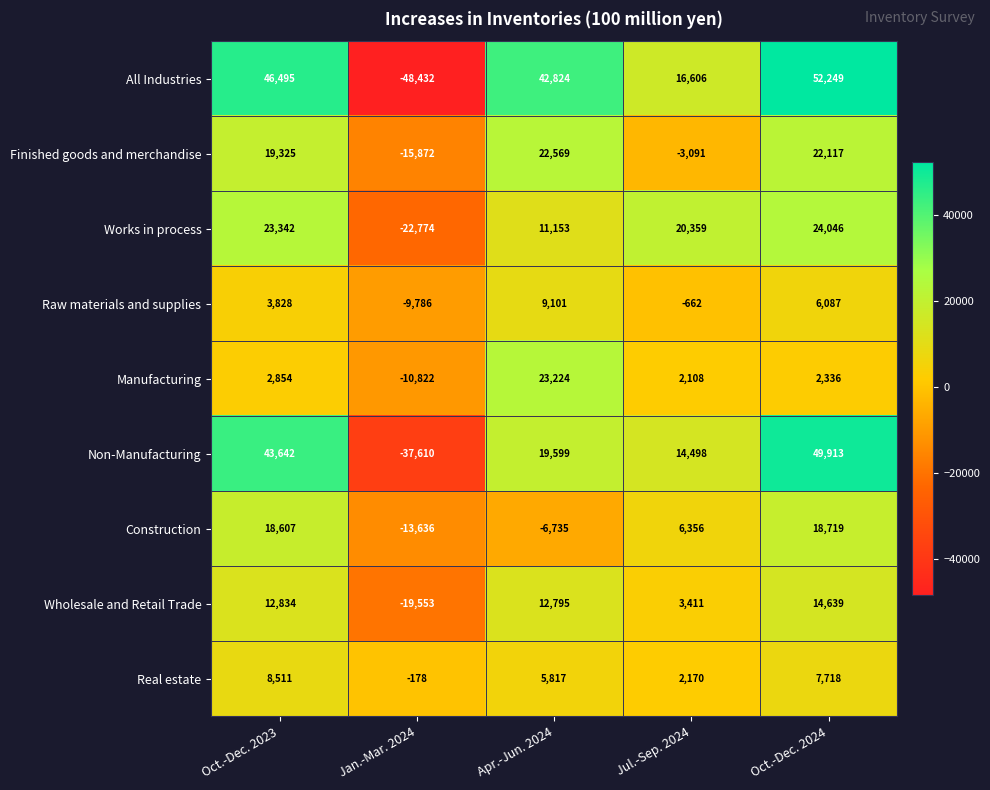

List the labels in order of Wholesale and Retail Trade value, largest first.

Oct.-Dec. 2024, Oct.-Dec. 2023, Apr.-Jun. 2024, Jul.-Sep. 2024, Jan.-Mar. 2024